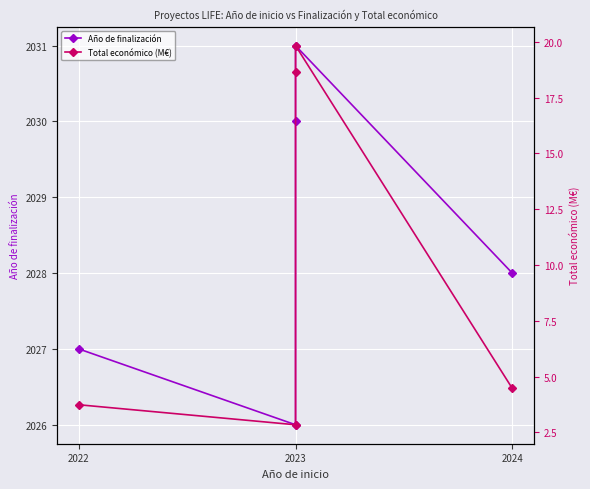

Where is Año de finalización nearest to the value 2028?

2024